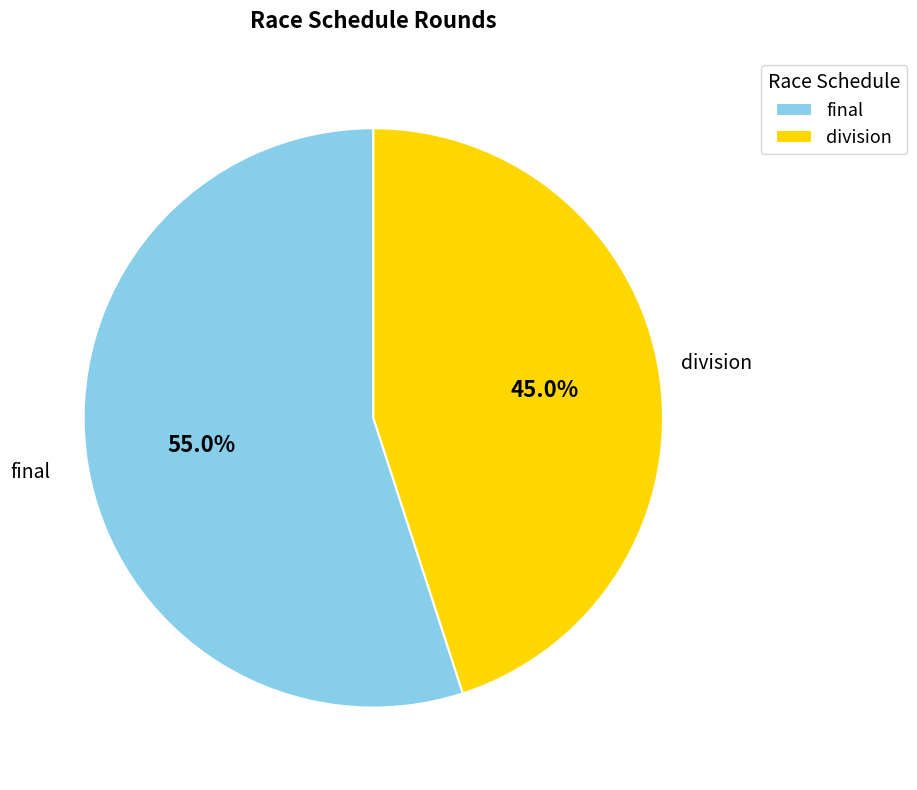

Which has a higher value, division or final?

final